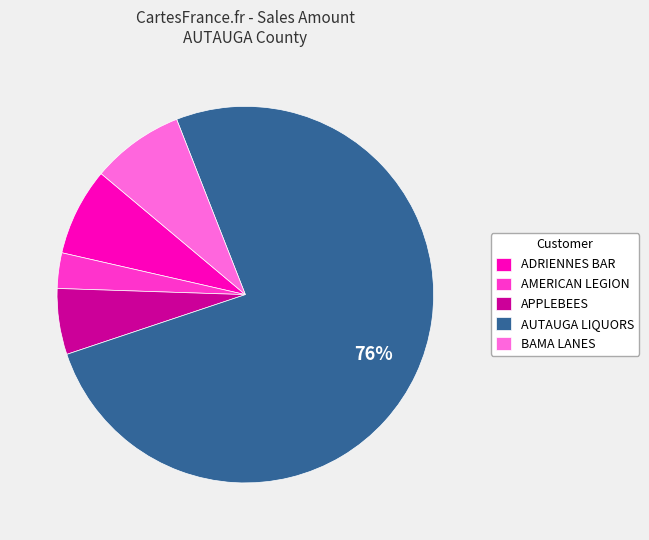

Approximately how many times larger is the value at AUTAUGA LIQUORS compared to BAMA LANES?

9.5